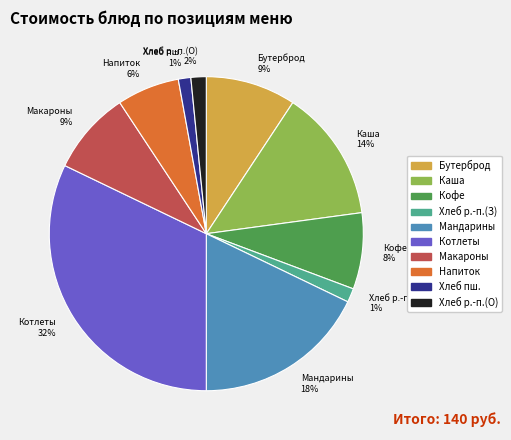

To the nearest percent, what percentage of the pie is Бутерброд?

9%